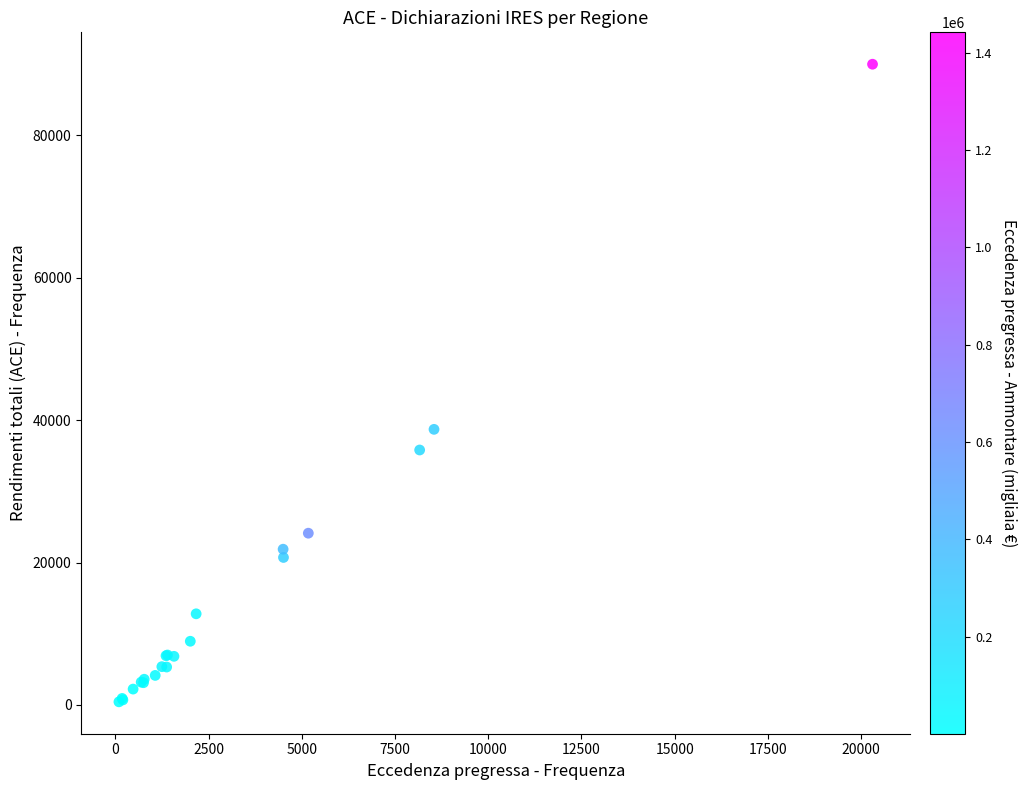

What Y value in the scatter plot is closest to 45193?

38692